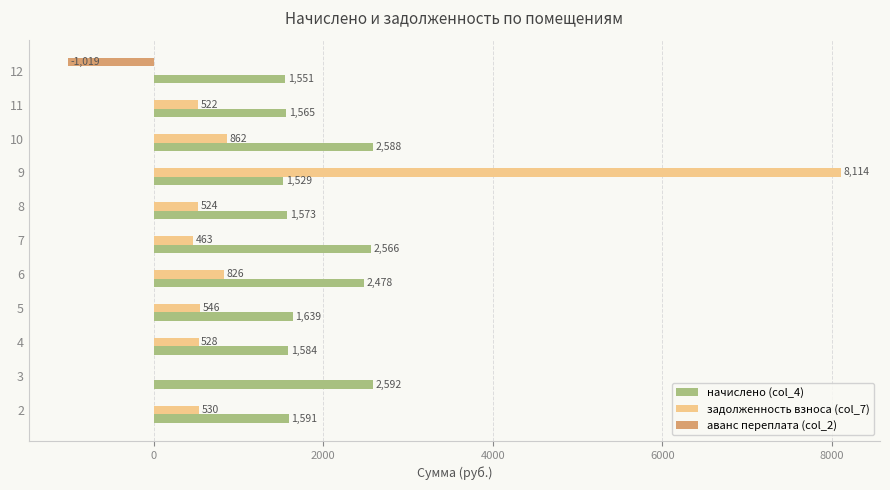

Count the number of categories in the chart.

11